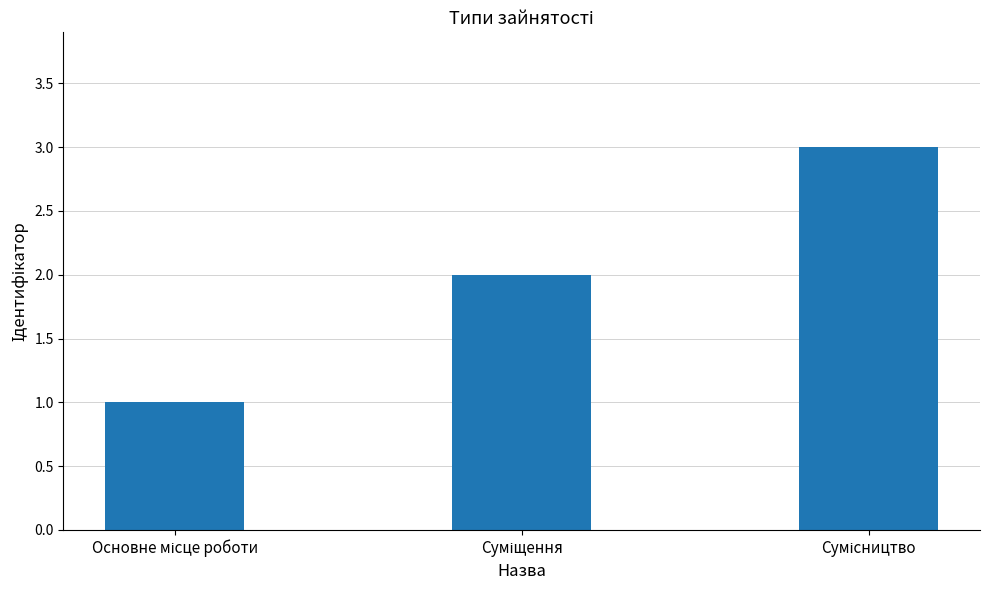

What is the sum of all values?

6